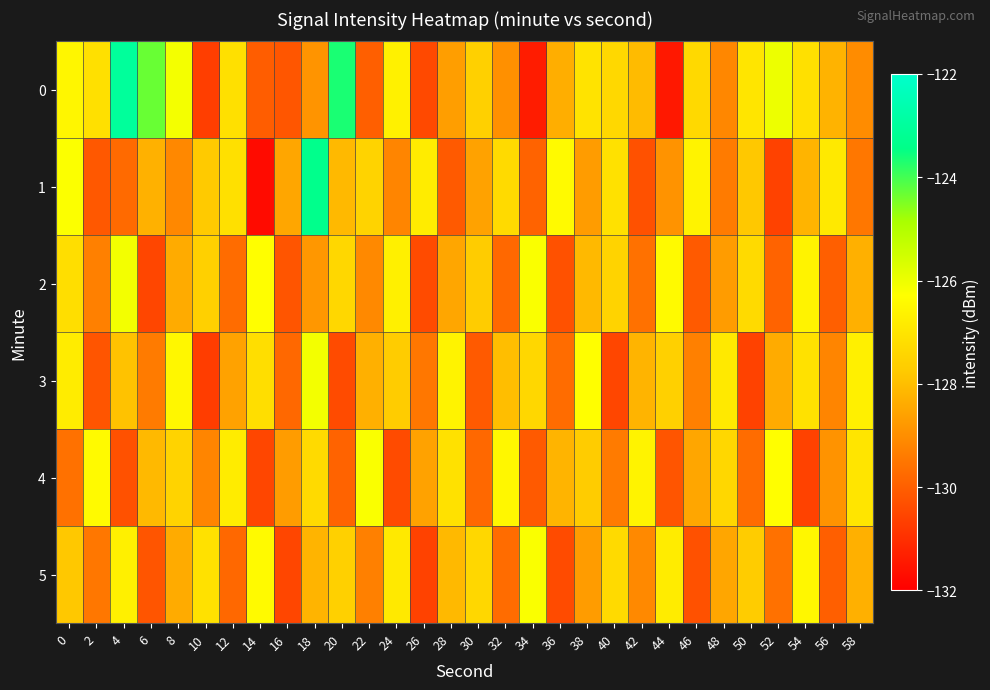

What is the spread (max minus min) of values at 58?

2.8